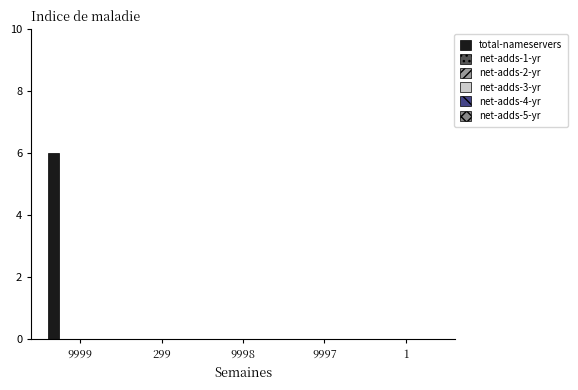

Reading right to left, list all the values displayed in this chart.

total-nameservers: 1=0	9997=0	9998=0	299=0	9999=6
net-adds-1-yr: 1=0	9997=0	9998=0	299=0	9999=0
net-adds-2-yr: 1=0	9997=0	9998=0	299=0	9999=0
net-adds-3-yr: 1=0	9997=0	9998=0	299=0	9999=0
net-adds-4-yr: 1=0	9997=0	9998=0	299=0	9999=0
net-adds-5-yr: 1=0	9997=0	9998=0	299=0	9999=0